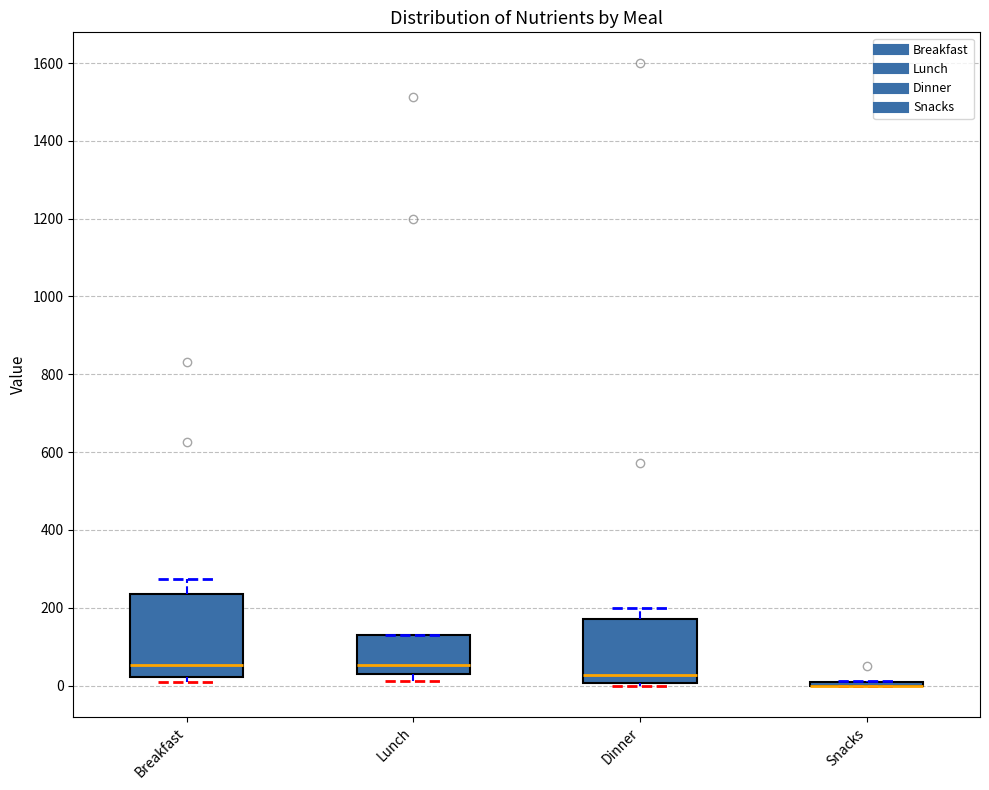

Comparing the boxes themselves (not the whiskers), which one is the tallest?

Breakfast